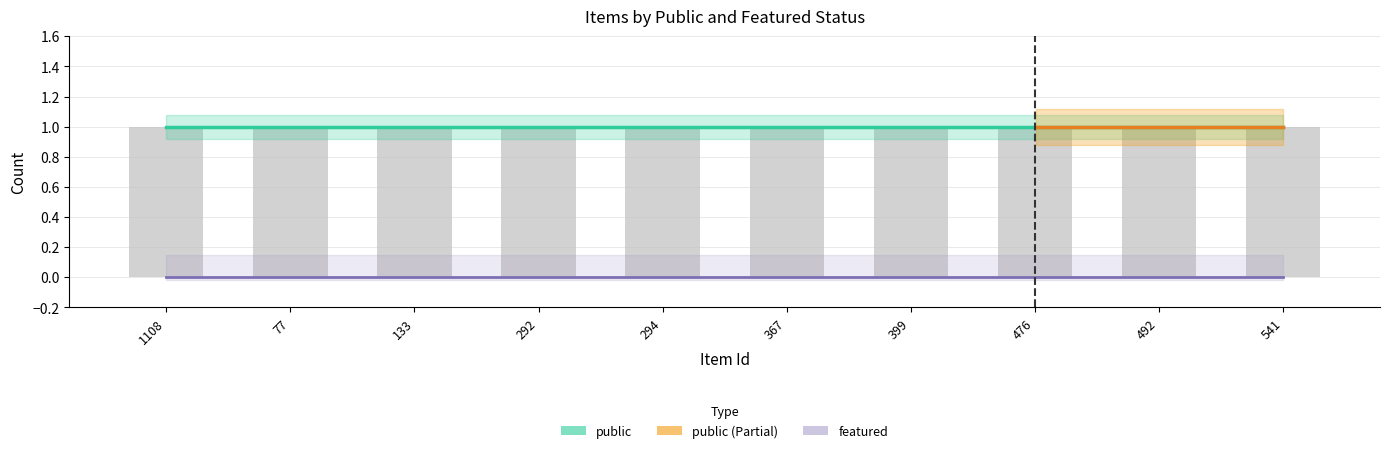

Between 492 and 367, which is larger?

492